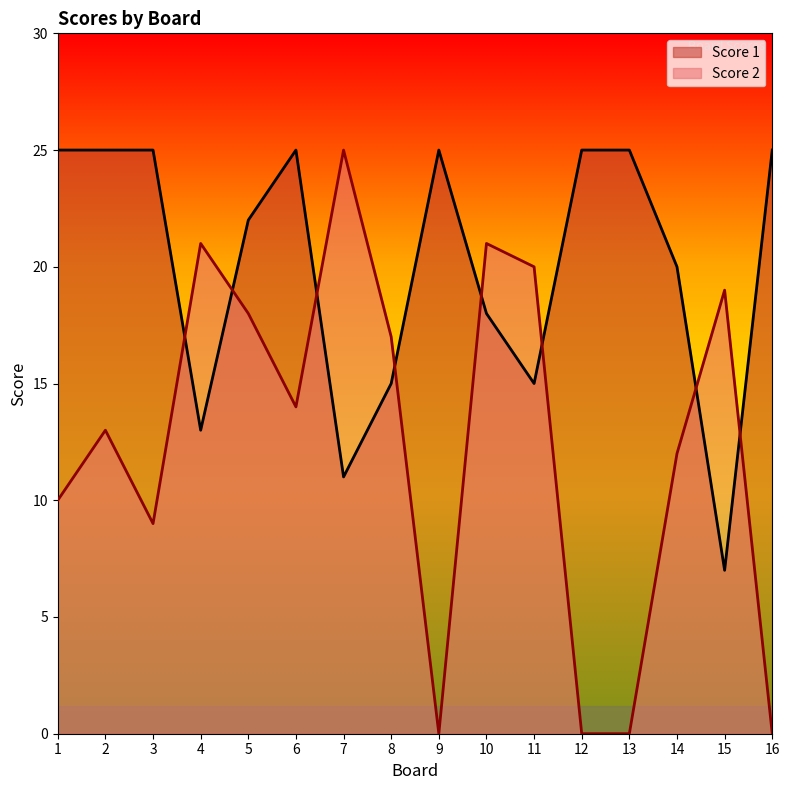

Is it true that Score 1 equals 22 at 5?

True